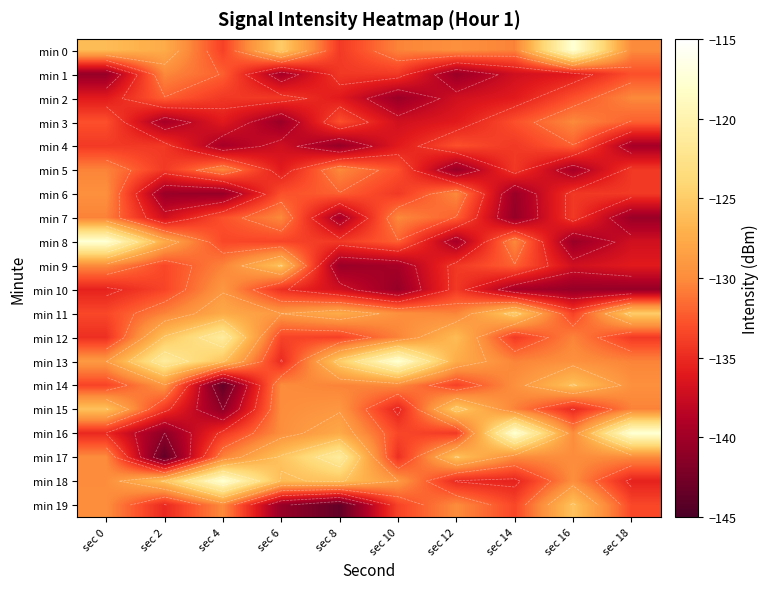

At which label does min 18 reach its peak?

sec 4